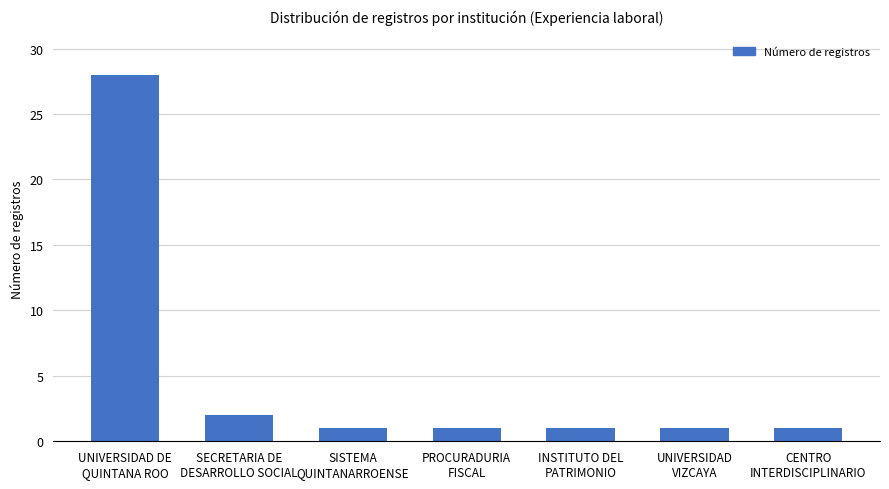

Reading right to left, extract all data points from this chart.

1	1	1	1	1	2	28